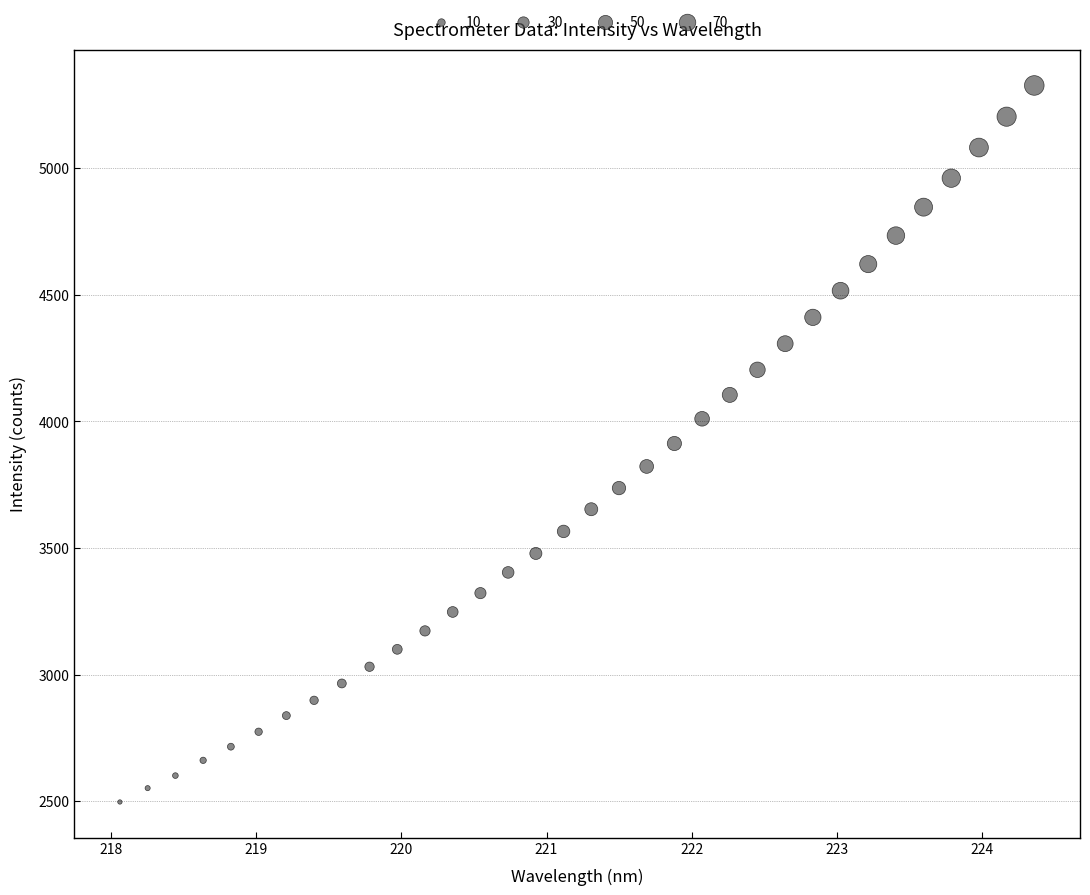

What is the range of Y values (max minus min)?

2830.4